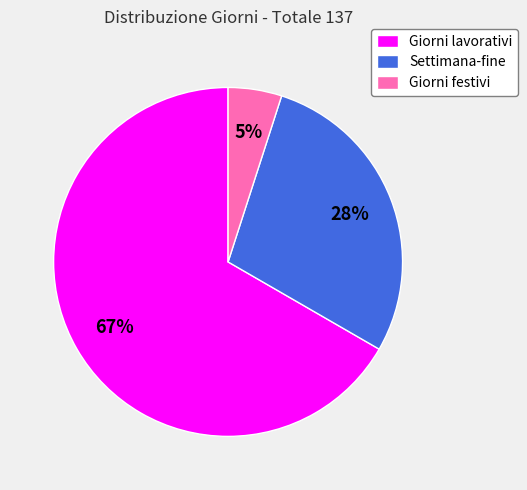

Which category has the smallest portion of the pie?

Giorni festivi